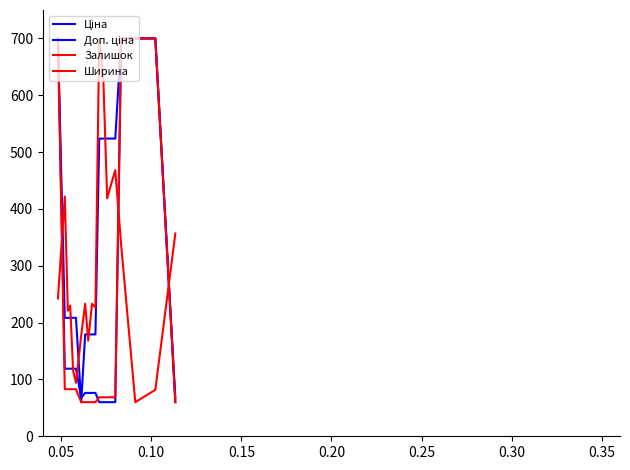

How many lines are shown in the chart?

4